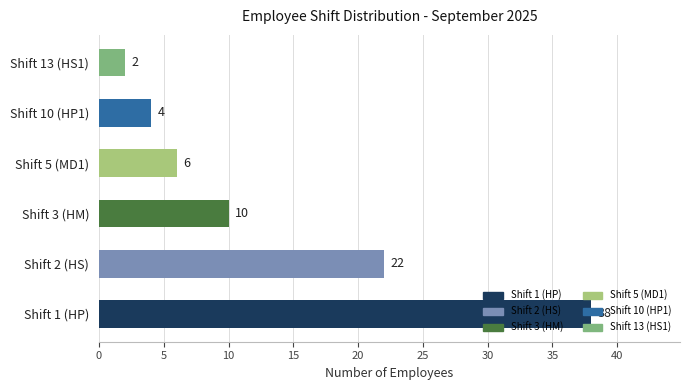

List the labels in order of value, smallest first.

Shift 13 (HS1), Shift 10 (HP1), Shift 5 (MD1), Shift 3 (HM), Shift 2 (HS), Shift 1 (HP)